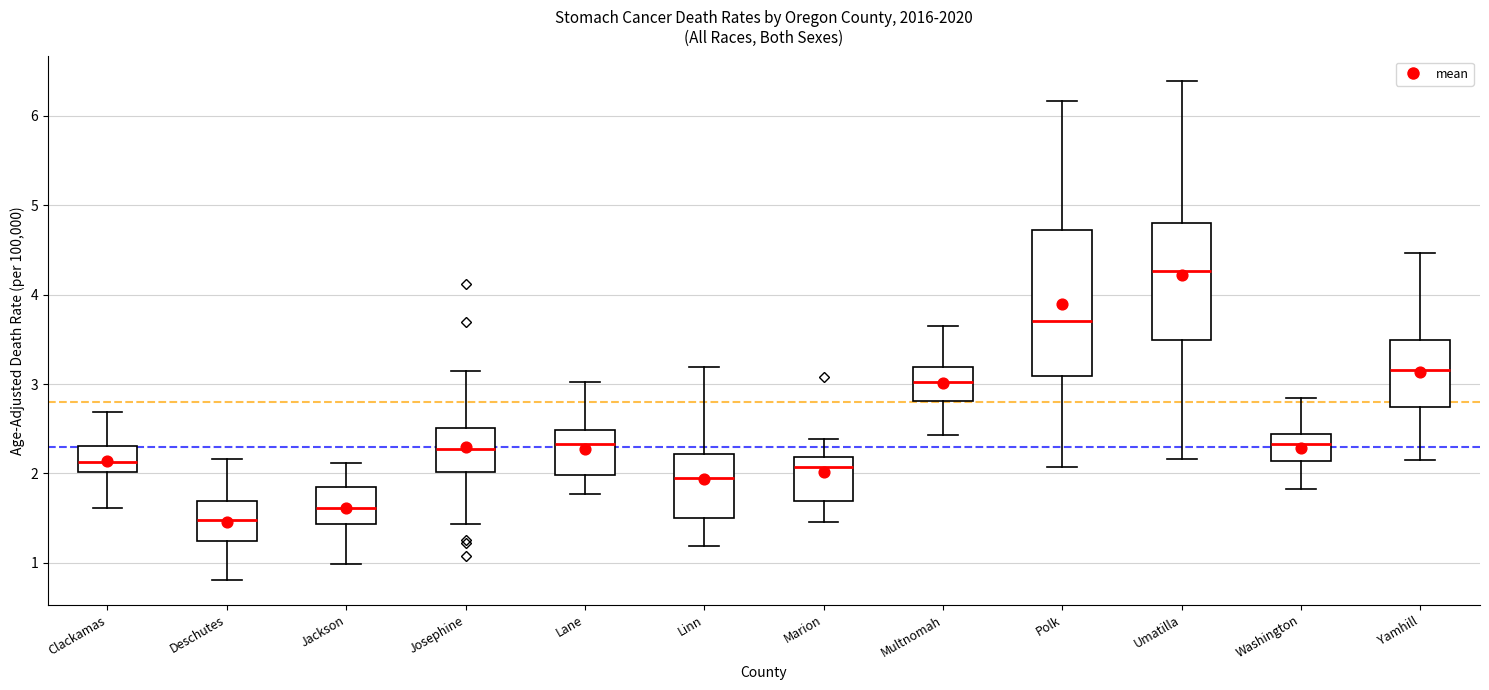

Where does the upper whisker of the box for Yamhill end on the y-axis? The values are not printed on the chart, so give them approximately, as read against the axis.

4.5